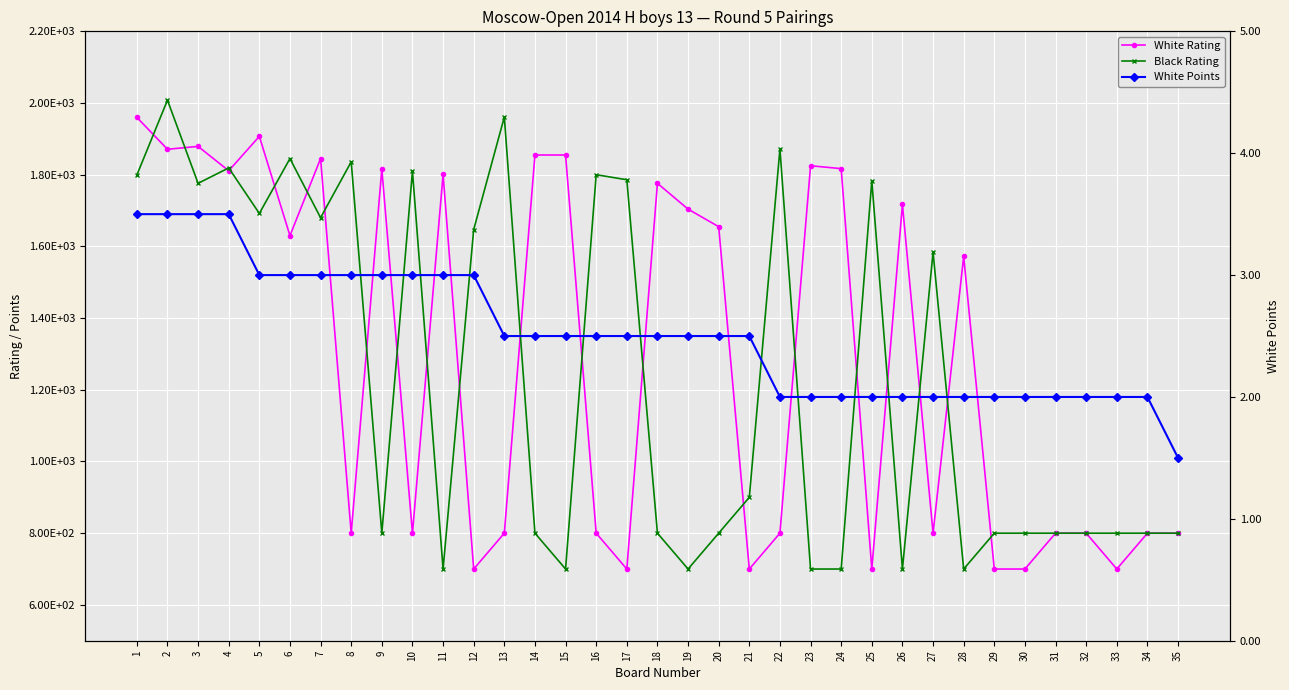

Between 12 and 25, which series saw the biggest shift?

Black Rating